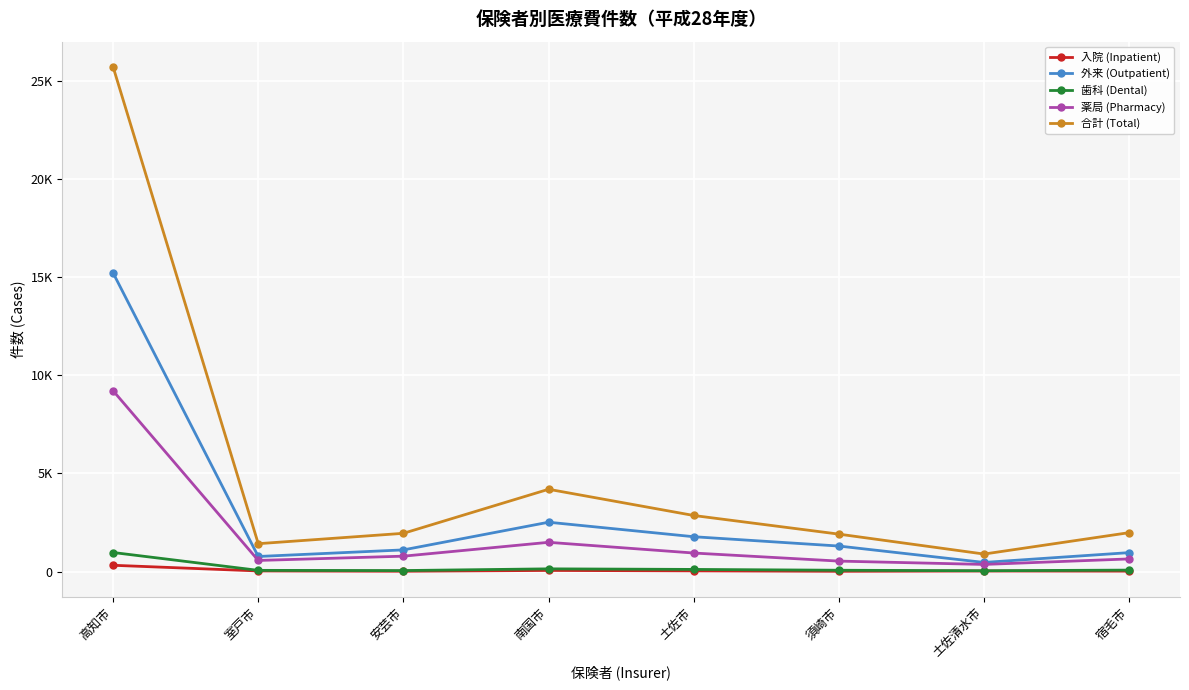

How many interior local peaks does the 合計 (Total) series have?

1